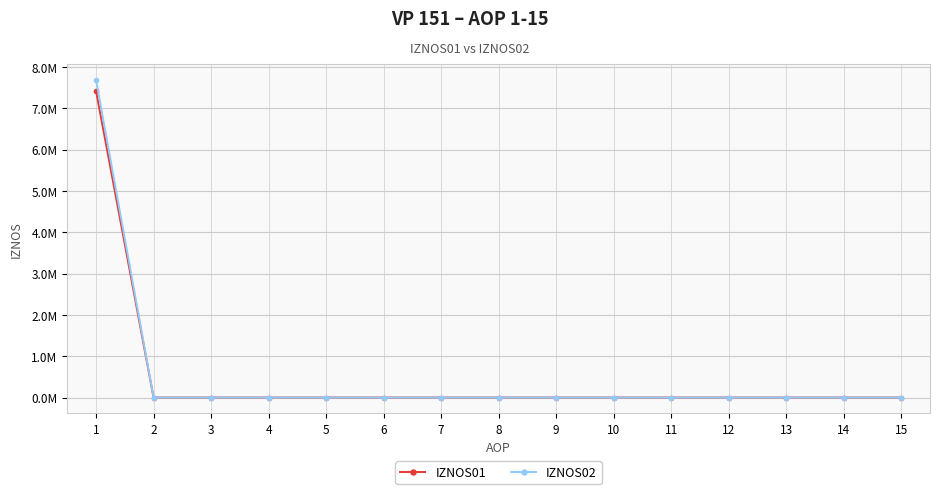

Reading left to right, what are all the values shown in this chart?

IZNOS01: 1=7418098.0	2=0.0	3=0.0	4=0.0	5=0.0	6=0.0	7=0.0	8=0.0	9=0.0	10=0.0	11=0.0	12=0.0	13=0.0	14=0.0	15=0.0
IZNOS02: 1=7689695.8	2=0.0	3=0.0	4=0.0	5=0.0	6=0.0	7=0.0	8=0.0	9=0.0	10=0.0	11=0.0	12=0.0	13=0.0	14=0.0	15=0.0